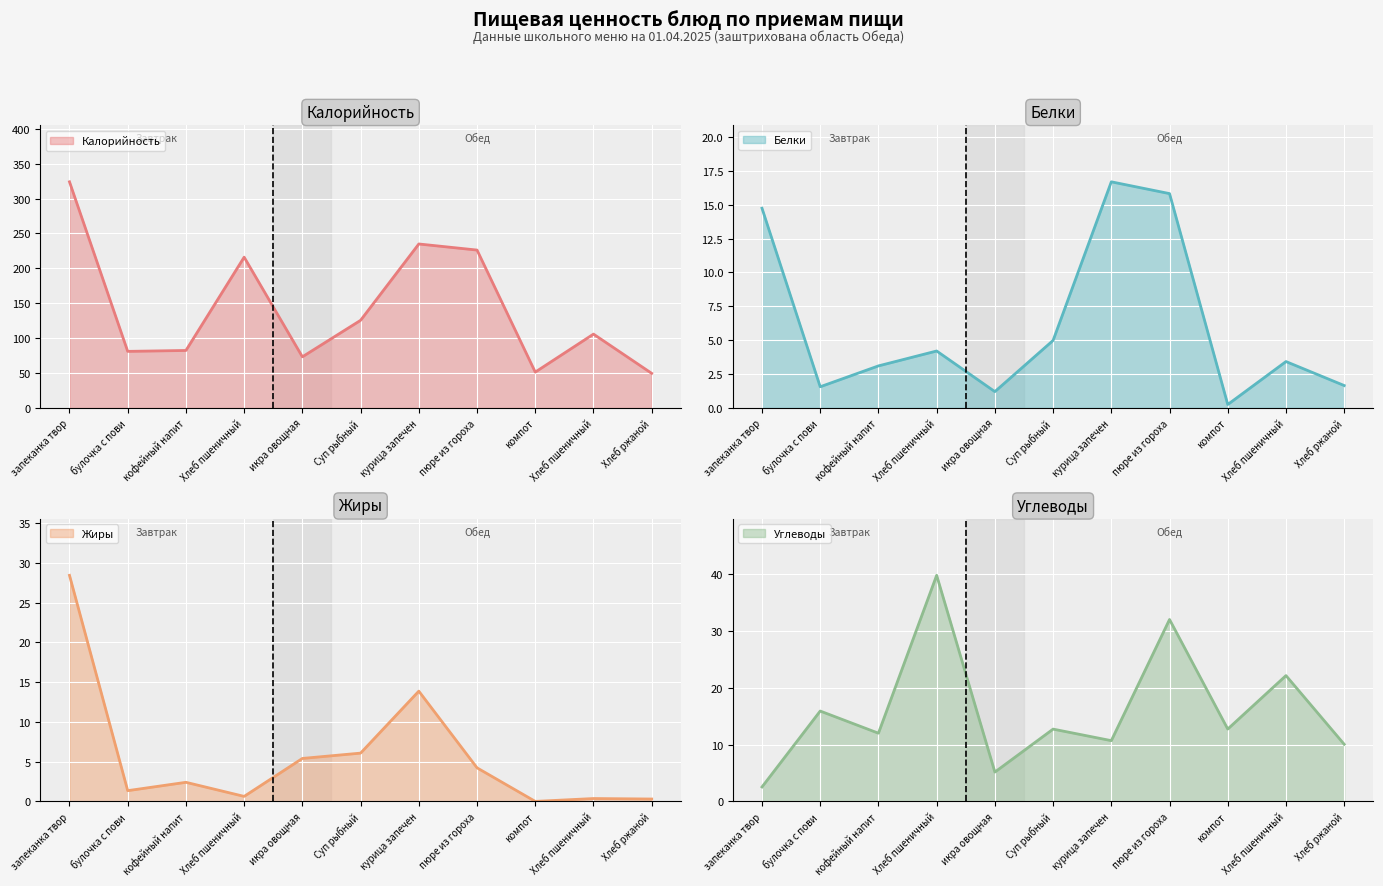

Does the chart display data point markers on the line(s)?

No